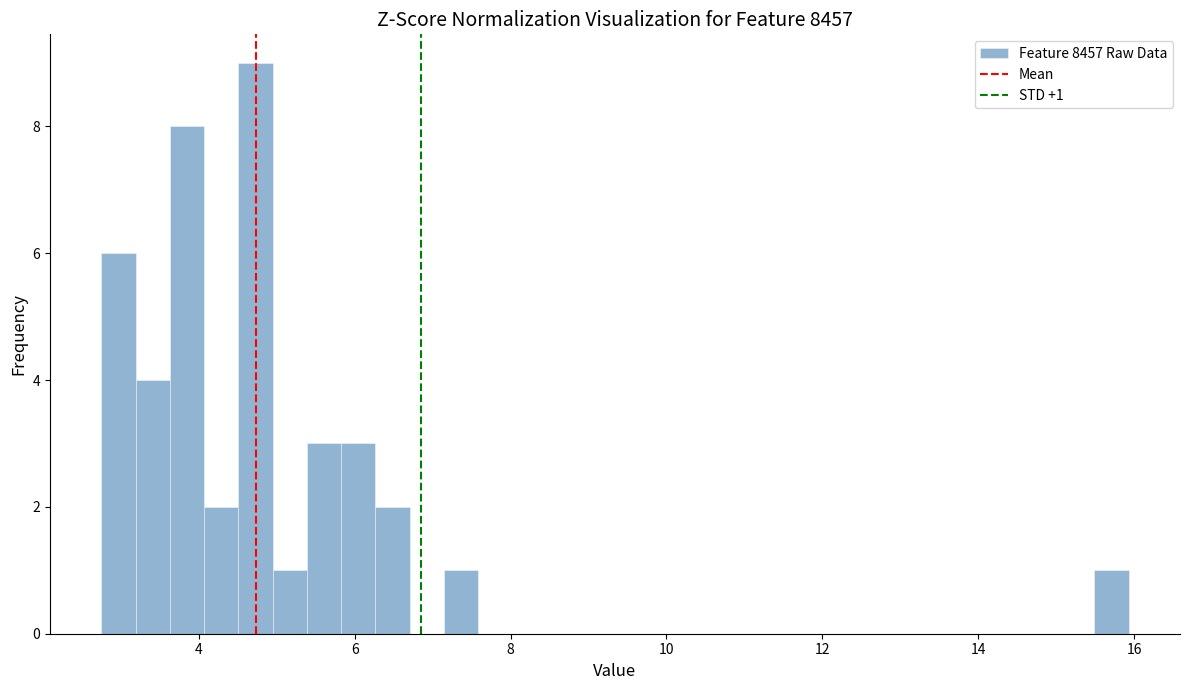

Around what value on the x-axis is the tallest bar? Give the approximate position of its centre, as read against the axis.

4.8